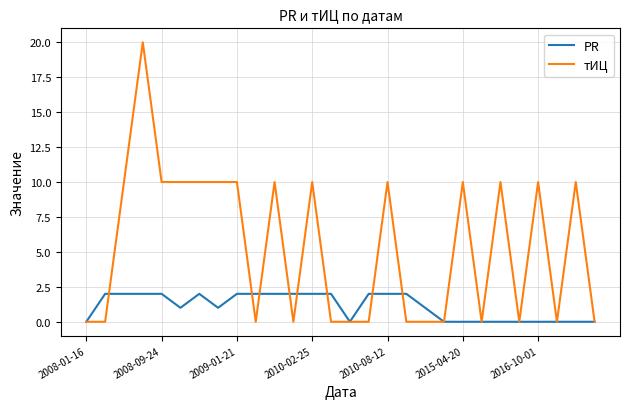

Rank the series by their average value, from lowest to highest.

PR, тИЦ